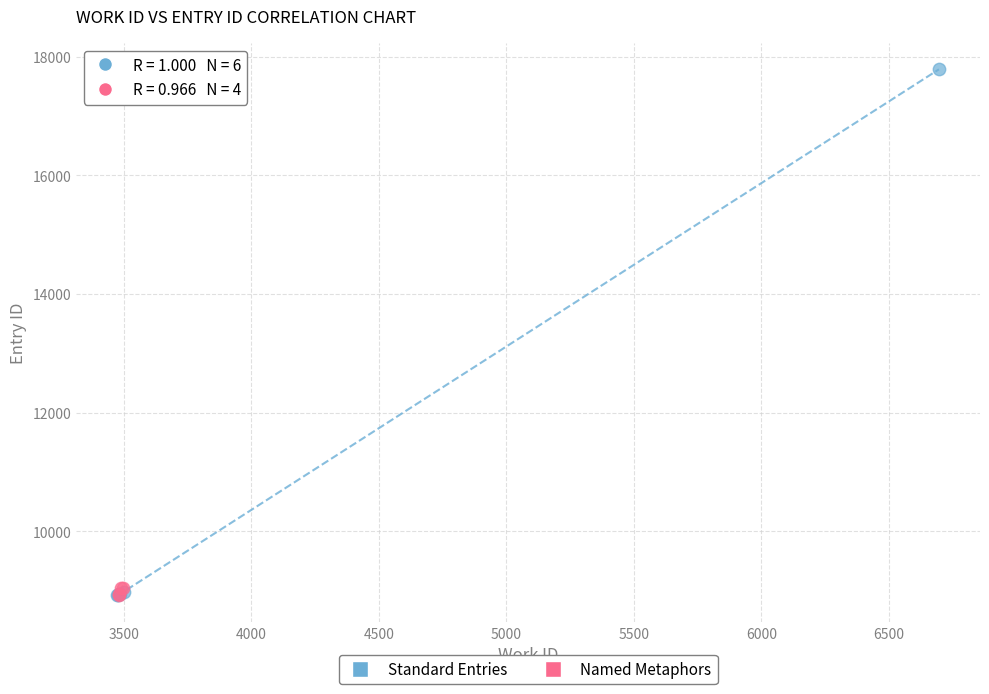

What are all the series names shown in the legend?

Standard Entries, Named Metaphors